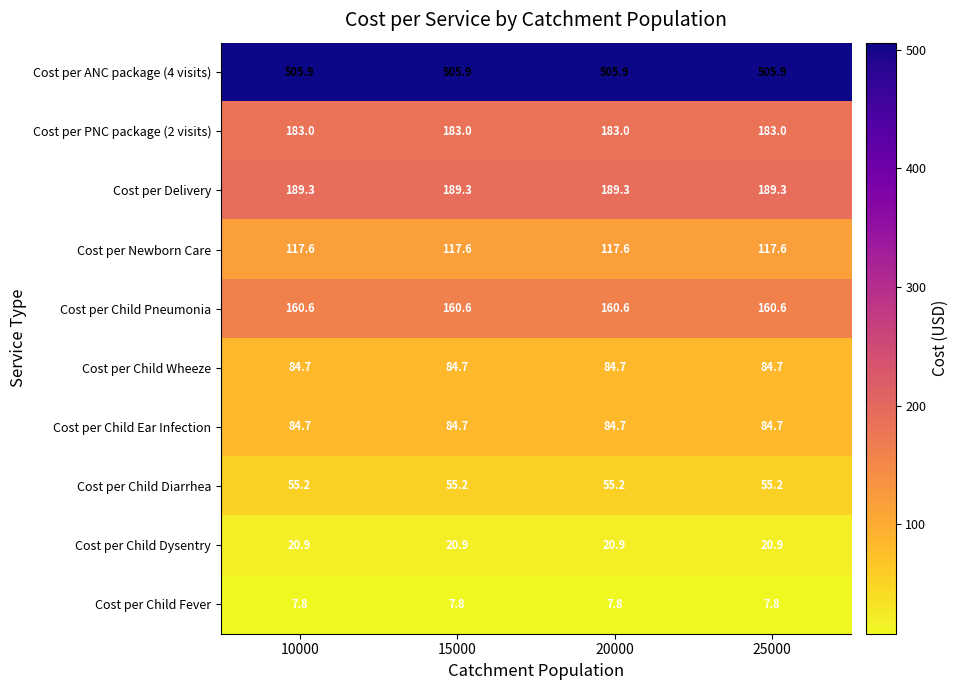

What is the total value across all series at 10000?

1409.7